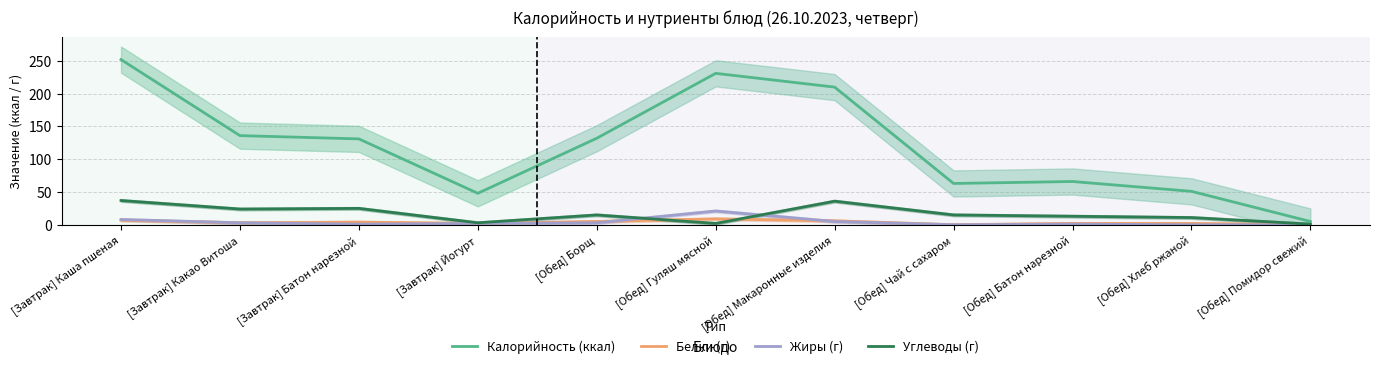

Where is Калорийность (ккал) nearest to the value 128?

[Завтрак] Батон нарезной